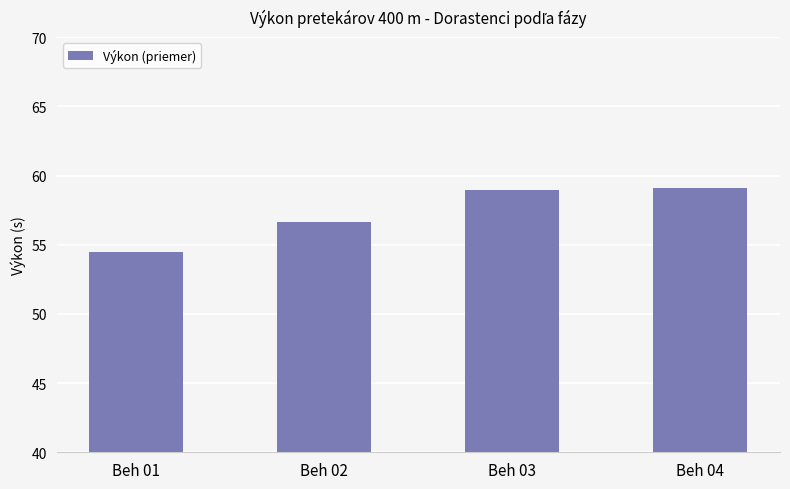

What is the change in value from Beh 03 to Beh 04?

+0.1